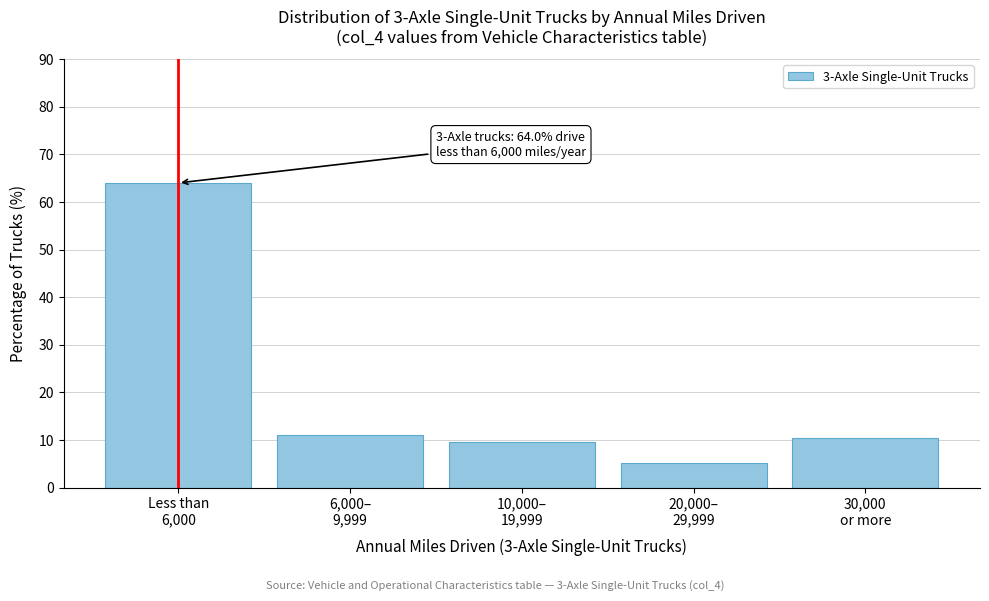

Reading left to right, what are all the values shown in this chart?

64.0	11.0	9.5	5.1	10.4